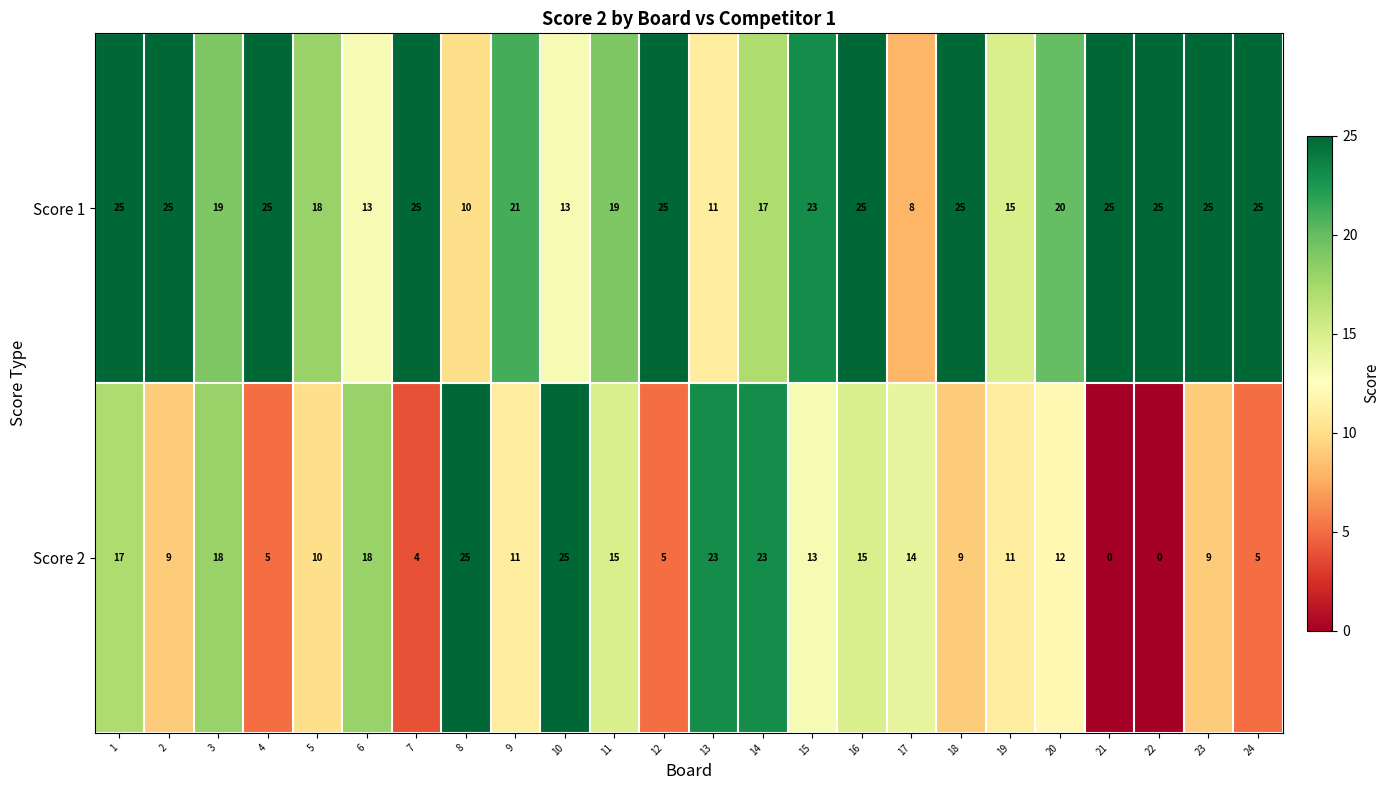

Is it true that Score 2 equals -15 at 22?

False